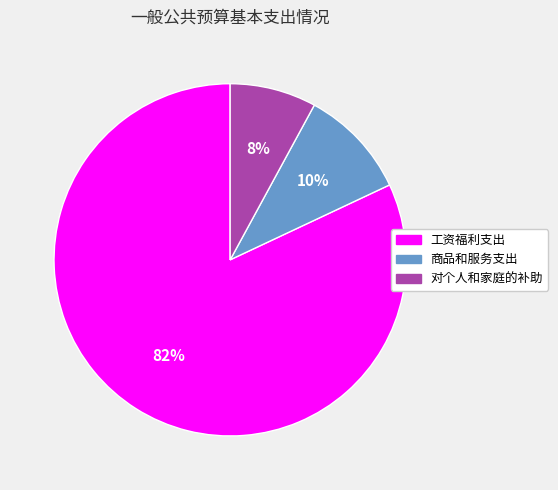

Between 工资福利支出 and 对个人和家庭的补助, which is larger?

工资福利支出